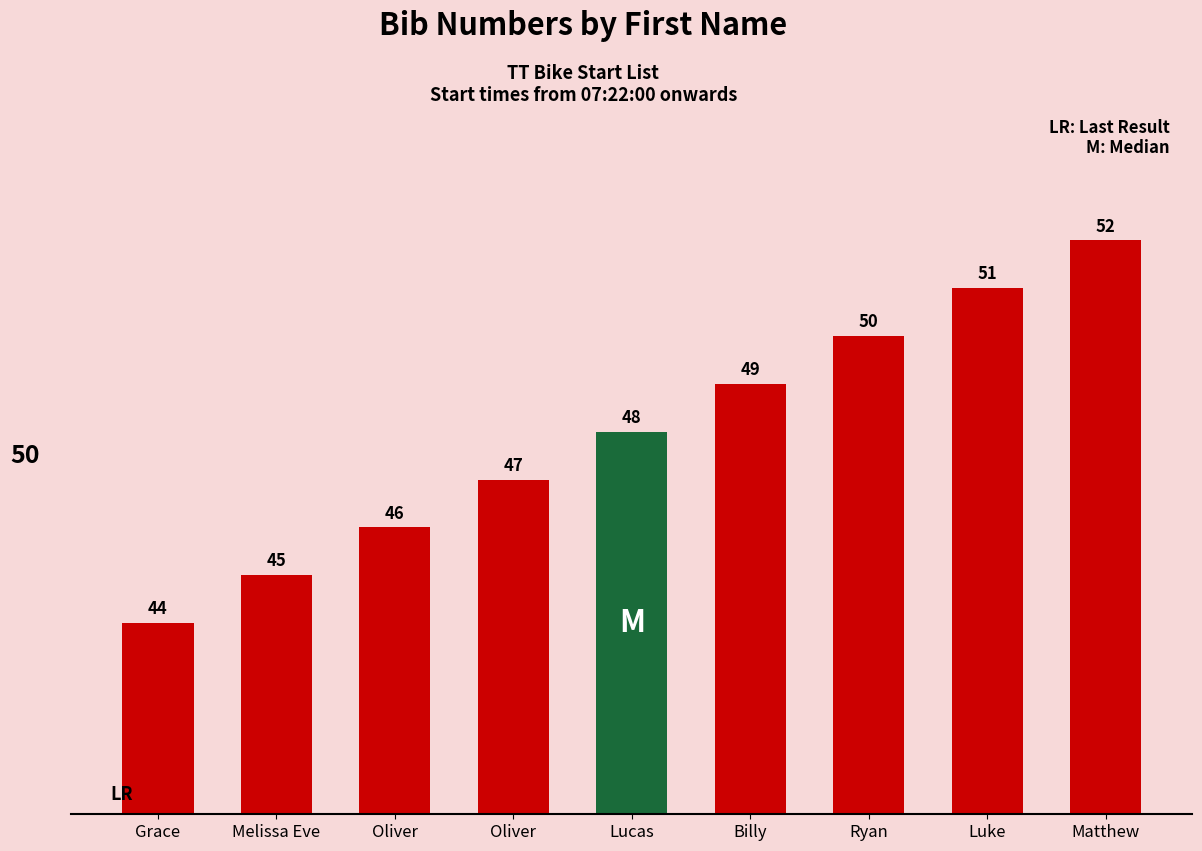

What is the difference between the second highest and second lowest values?

6